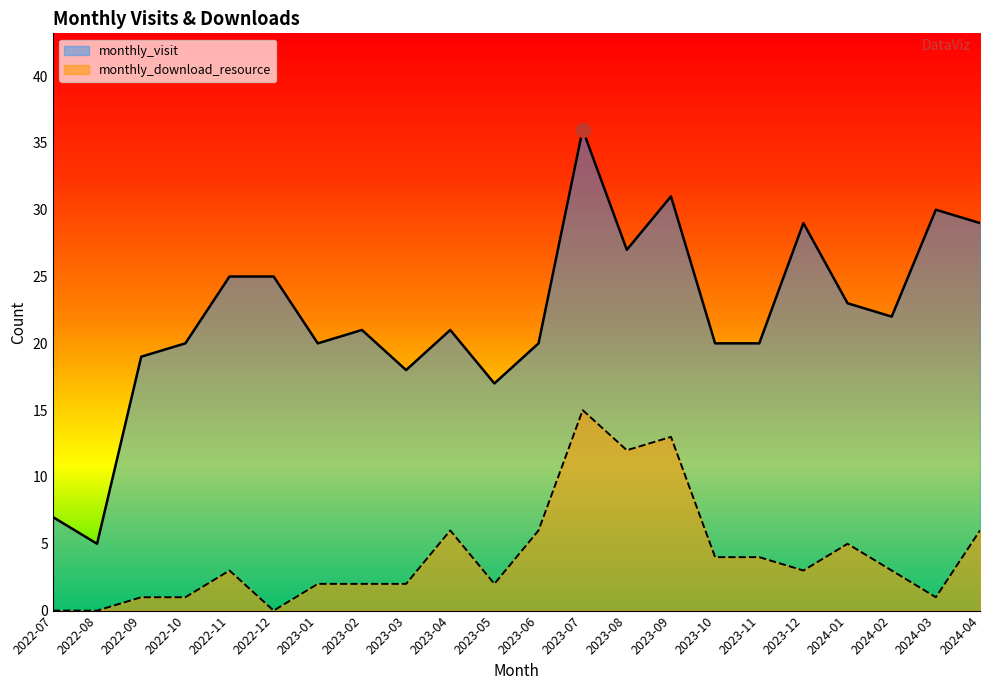

Which series has the largest total across all categories?

monthly_visit